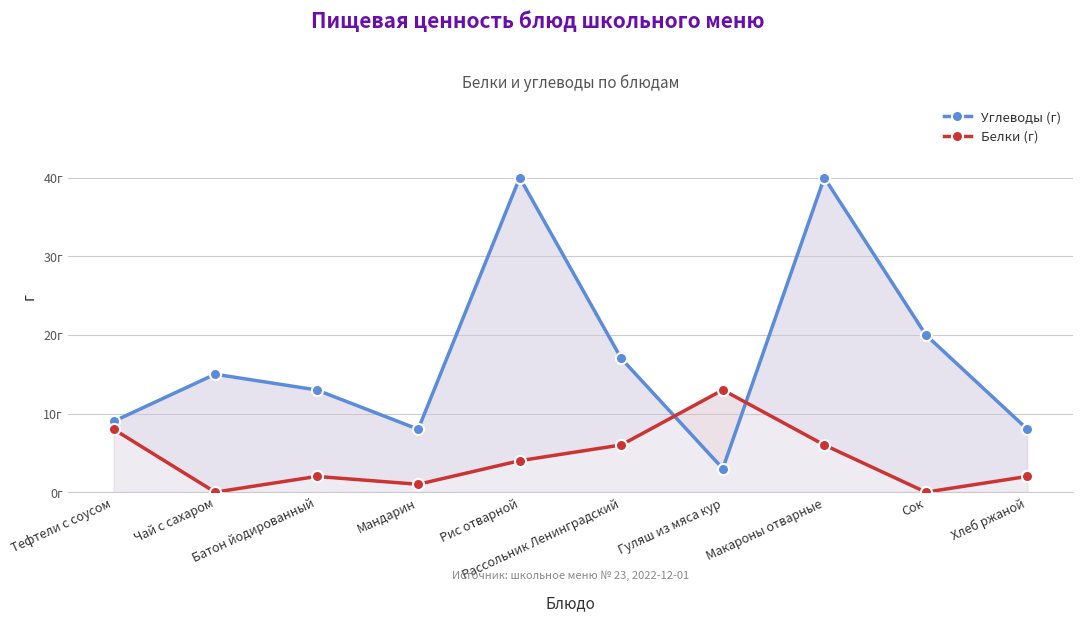

Rank the series at Хлеб ржаной from lowest to highest value.

Белки (г), Углеводы (г)